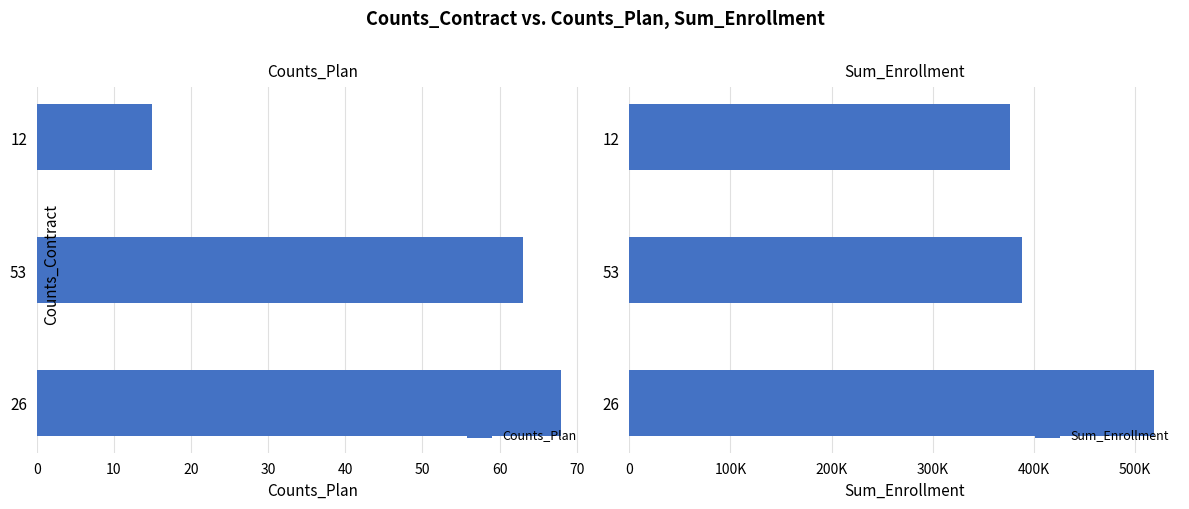

At which label is Counts_Plan closest to 41?

53